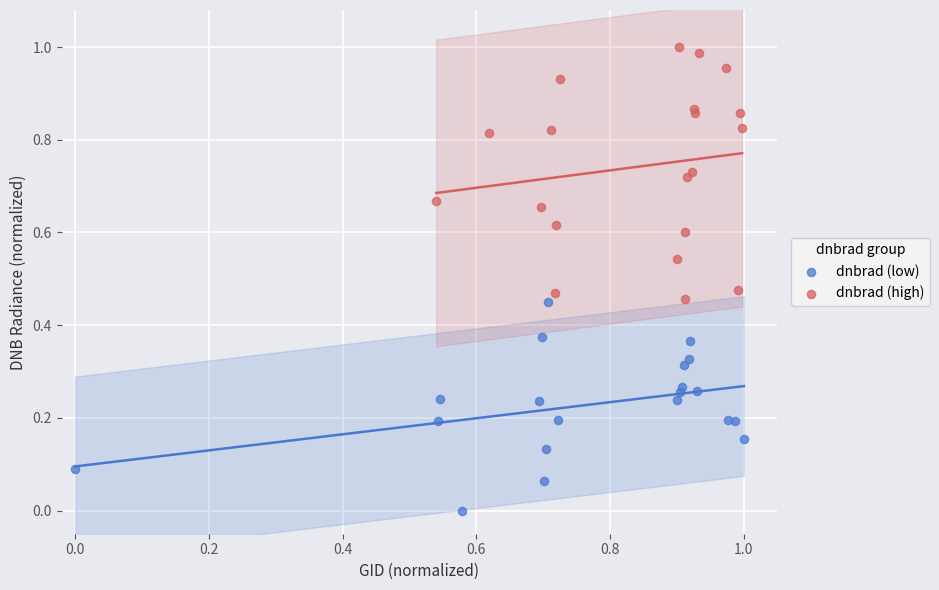

Which series reaches the minimum Y coordinate?

dnbrad (low)